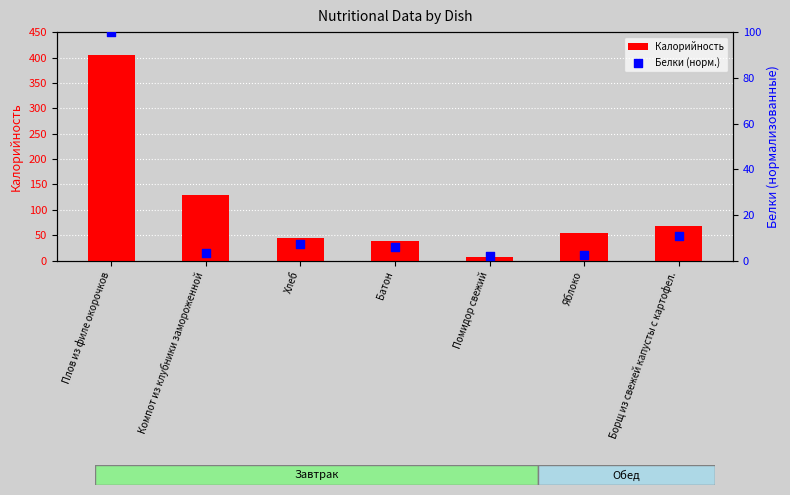

What is the total value across all series at Борщ из свежей капусты с картофел.?

78.9